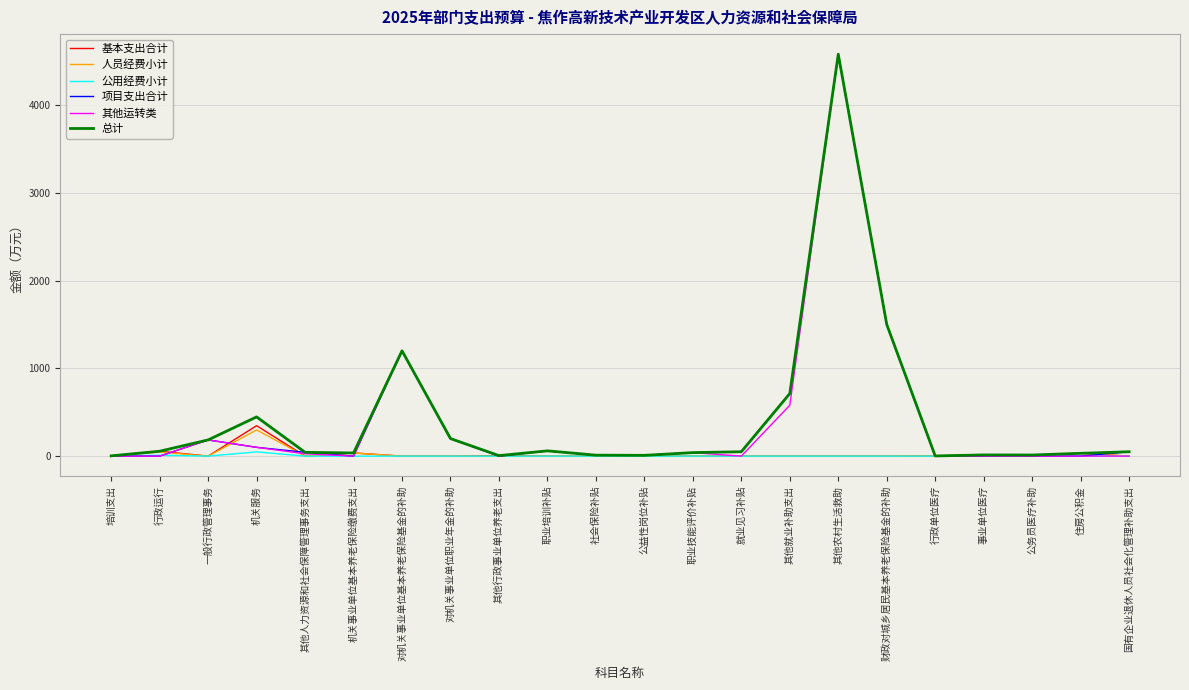

What is the maximum value shown in the chart?

4580.0